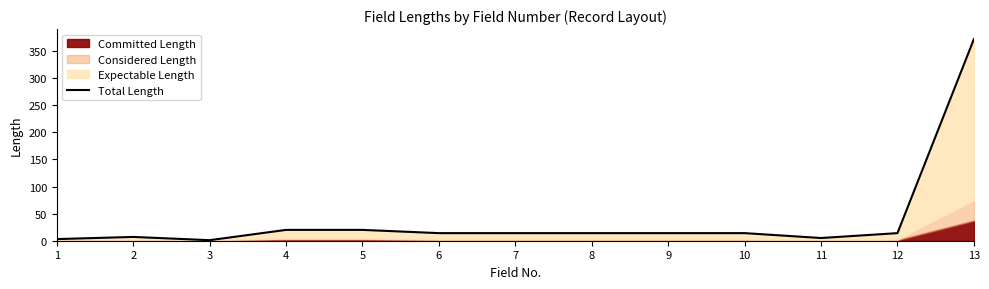

Rank the categories by value from lowest to highest.

3, 1, 11, 2, 6, 7, 8, 9, 10, 12, 4, 5, 13